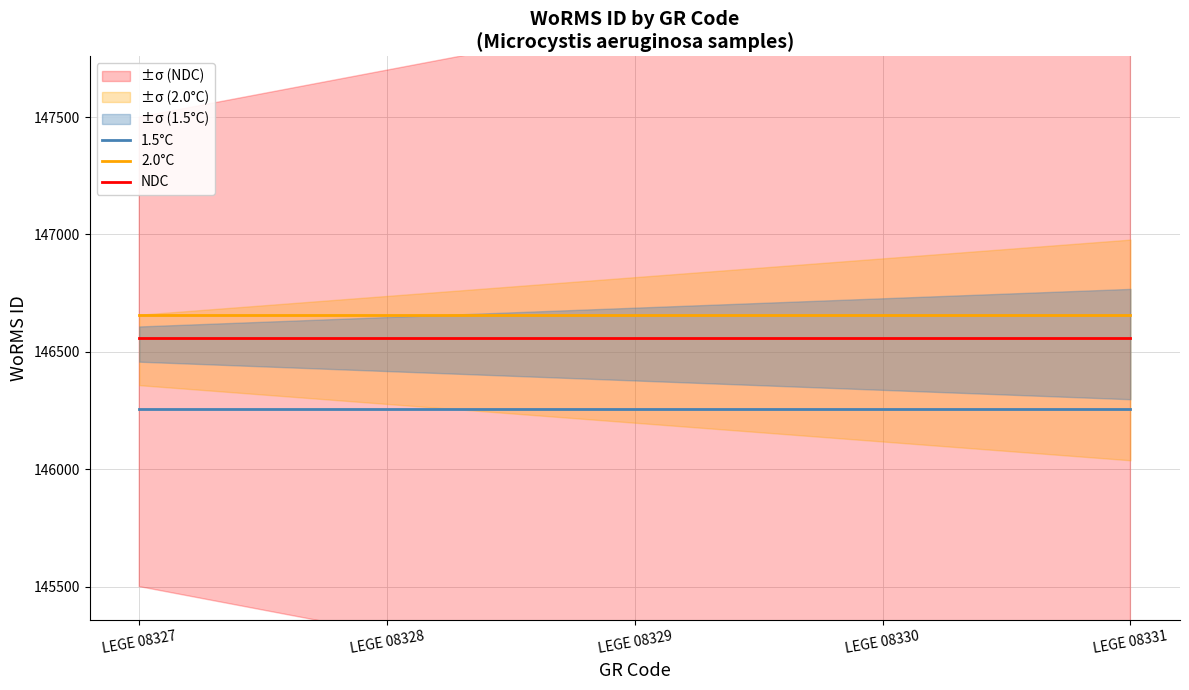

Reading left to right, transcribe all the data shown in this chart.

1.5°C: 146258	146258	146258	146258	146258
2.0°C: 146658	146658	146658	146658	146658
NDC: 146558	146558	146558	146558	146558